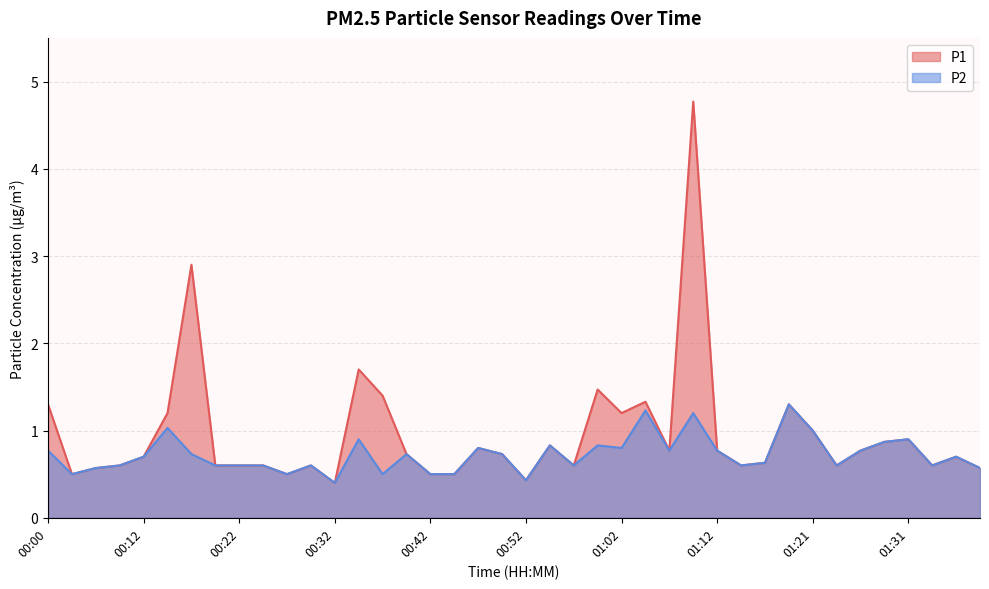

True or false: P2 and P1 intersect in this chart.

False